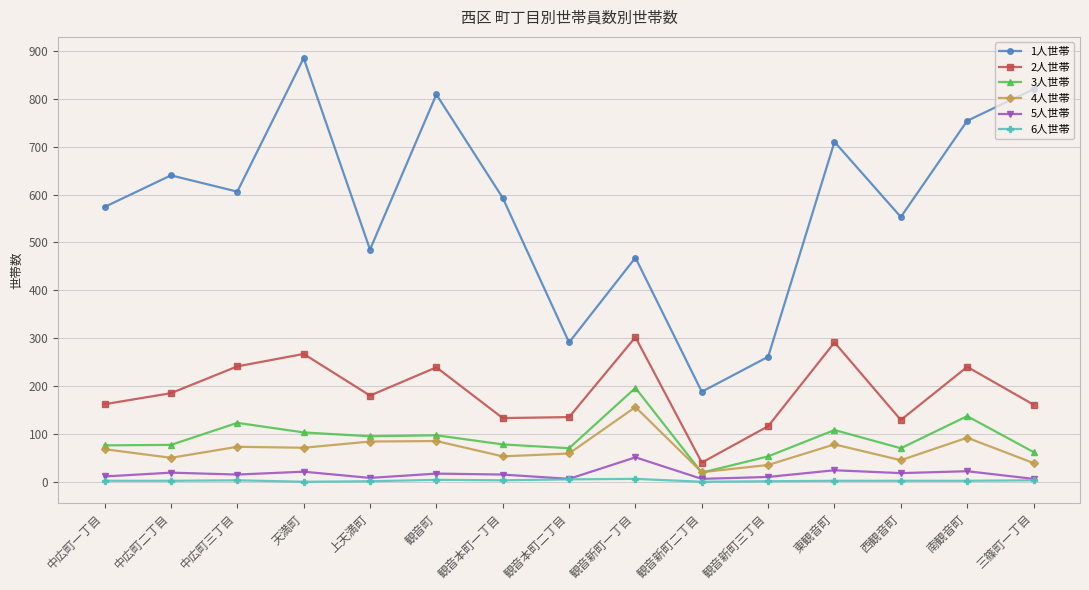

What is the greatest value displayed?

885